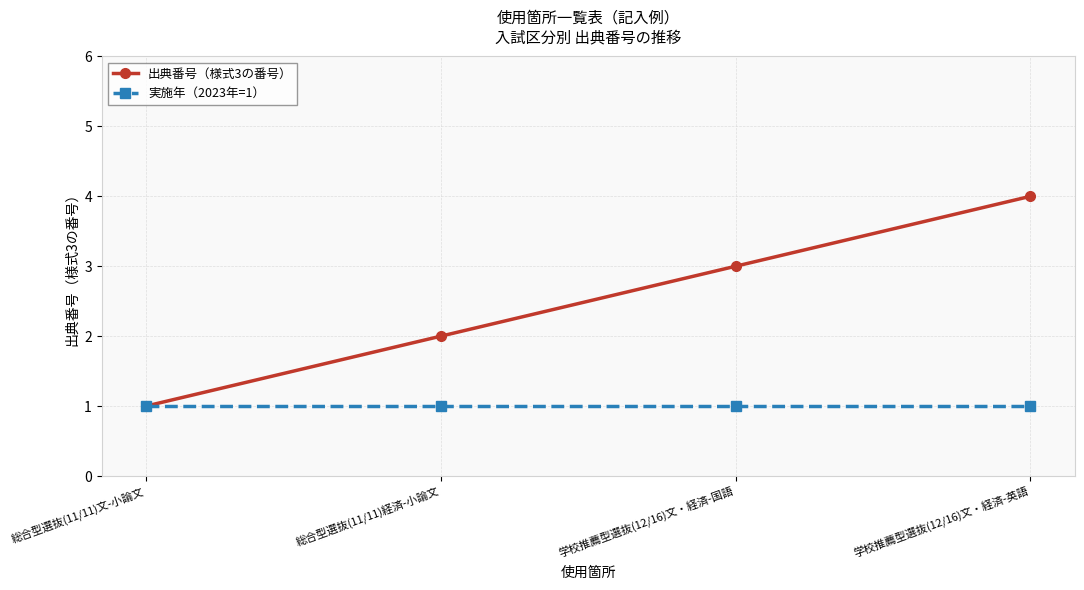

Which series has the widest spread of values?

出典番号（様式3の番号）